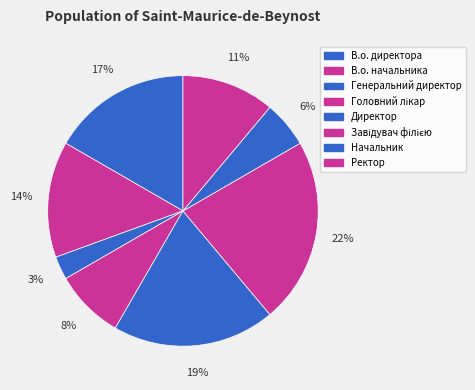

Count the number of slices in the pie.

8